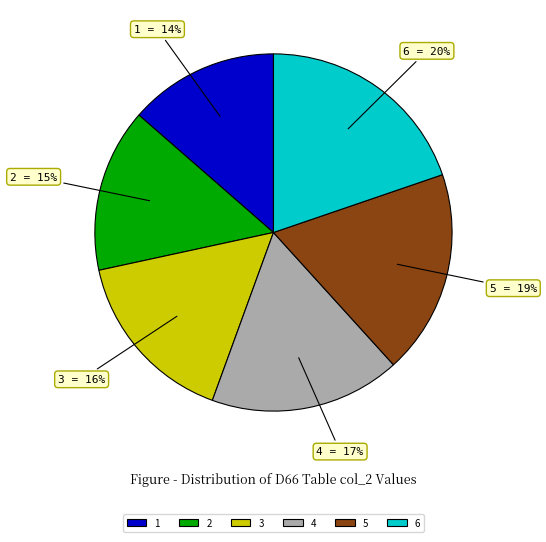

To the nearest percent, what is the difference between the 6 and 1 slice percentages?

6%